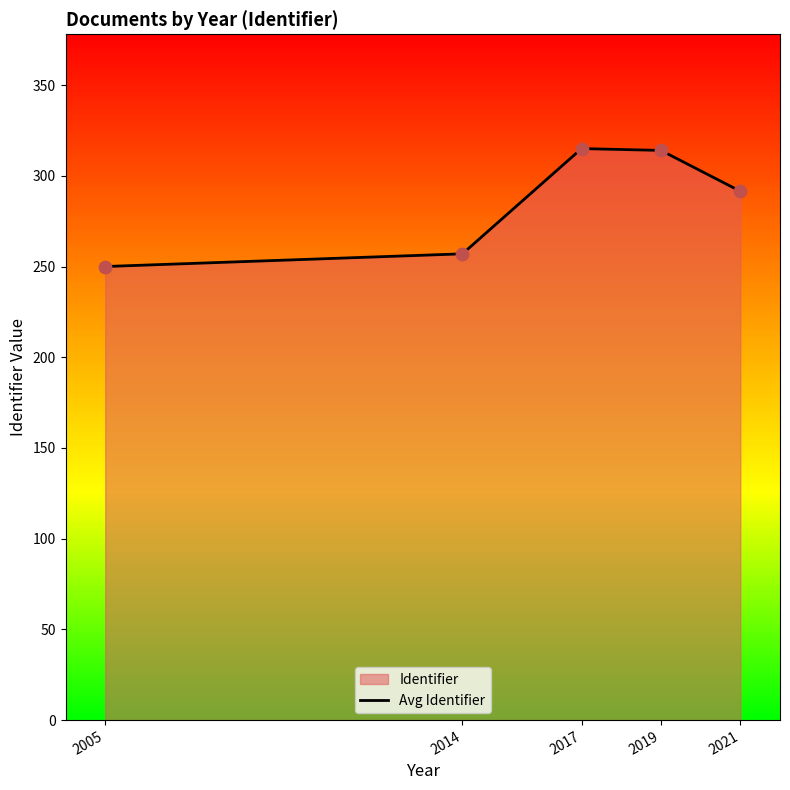

What is the change in value from 2021 to 2005?

-42